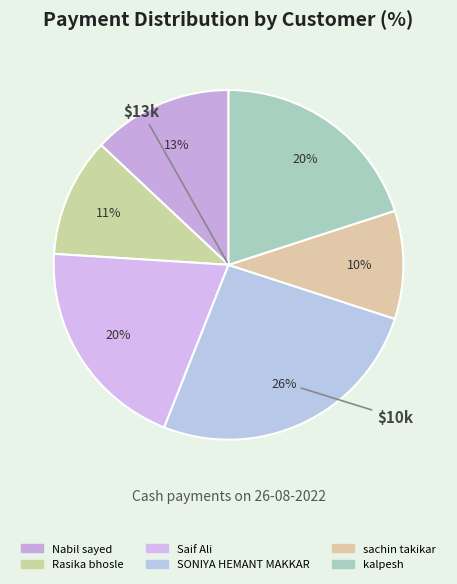

Does any single category account for the majority?

No